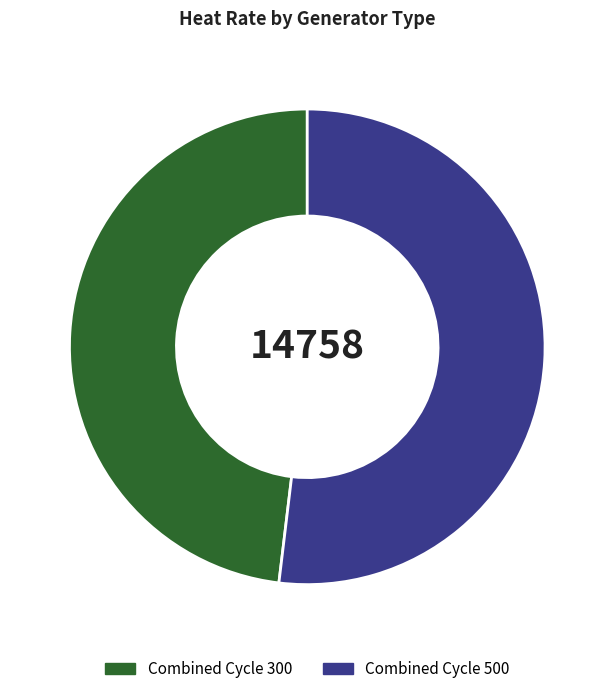

What is the smallest slice in the pie chart?

Combined Cycle 300